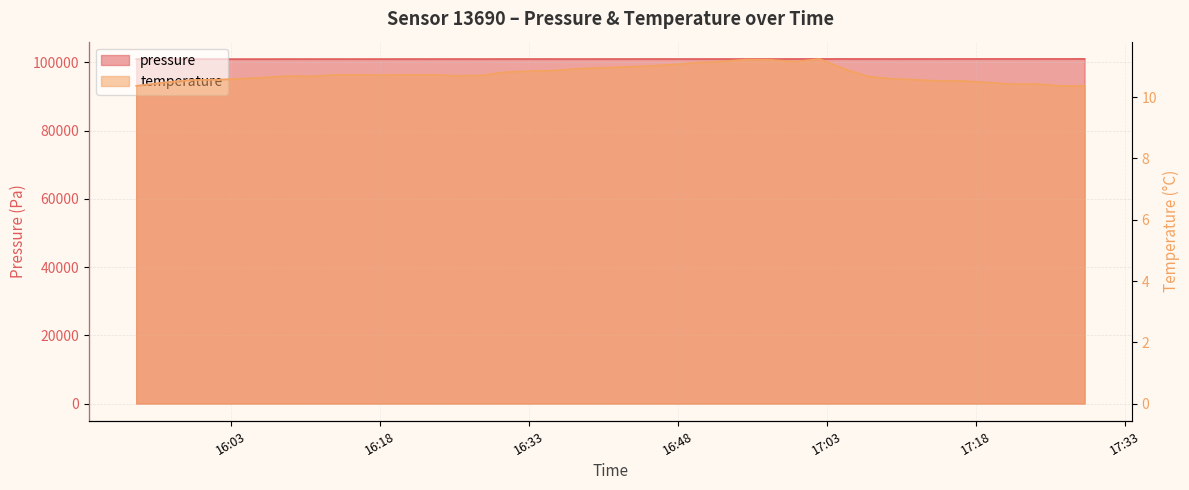

True or false: temperature has a value of 7.2 at 2023-04-16T16:23:22.

False